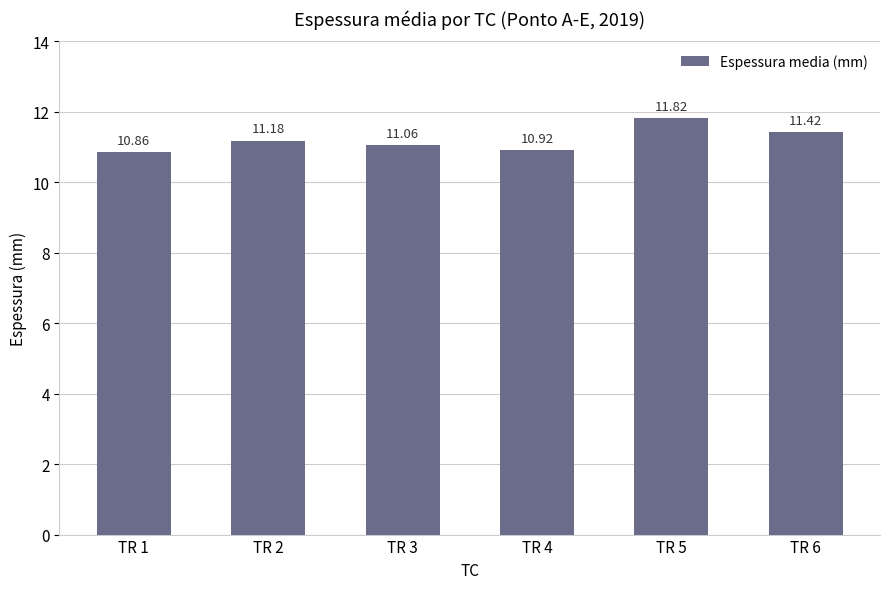

What is the minimum value shown in the chart?

10.9